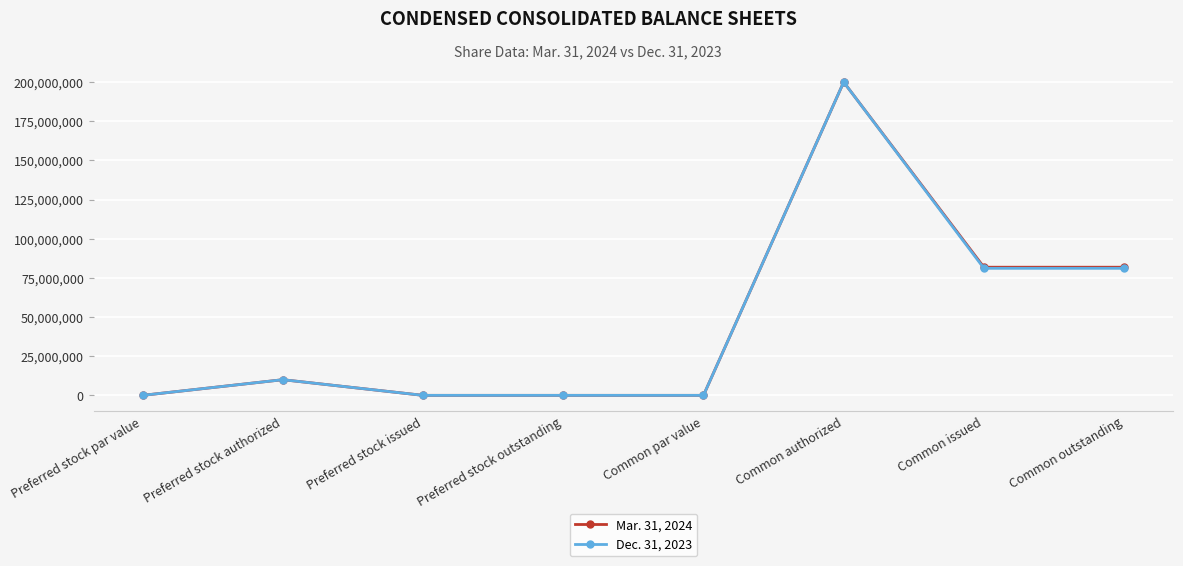

List the series in order of their overall mean, highest first.

Mar. 31, 2024, Dec. 31, 2023